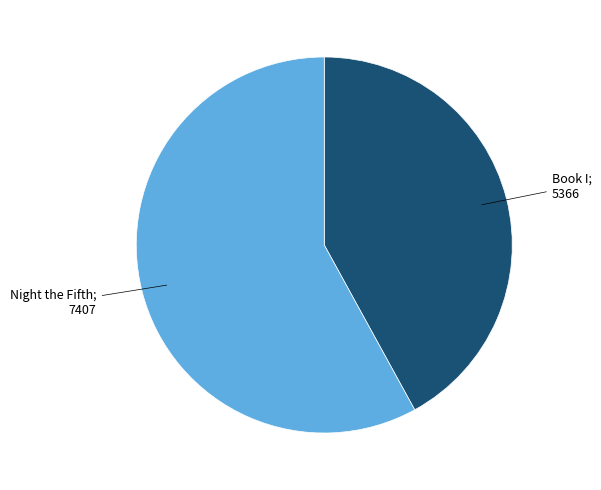

Is there any slice that represents more than half of the pie?

Yes